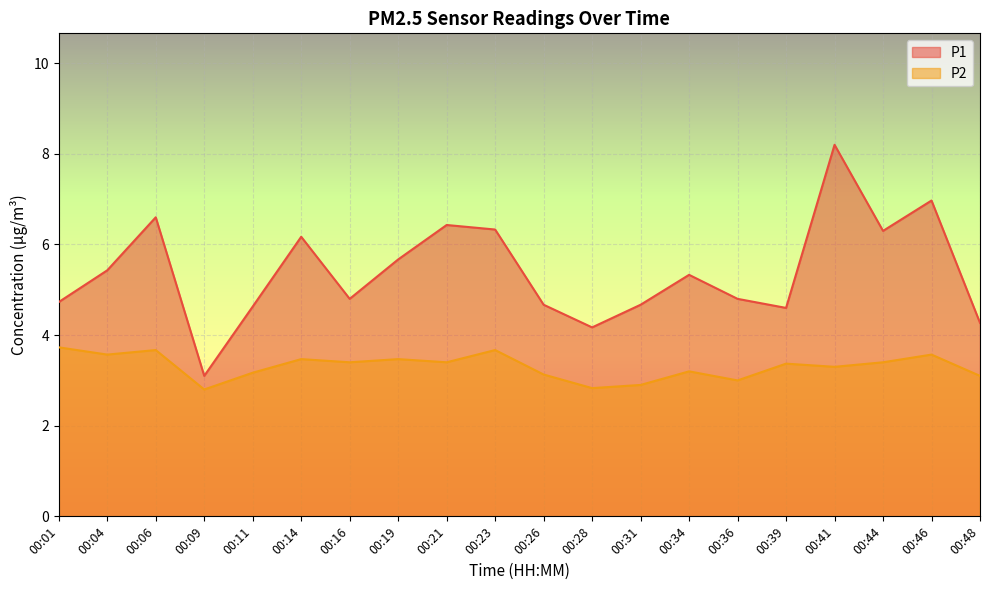

Where is the first local maximum for P2?

00:06